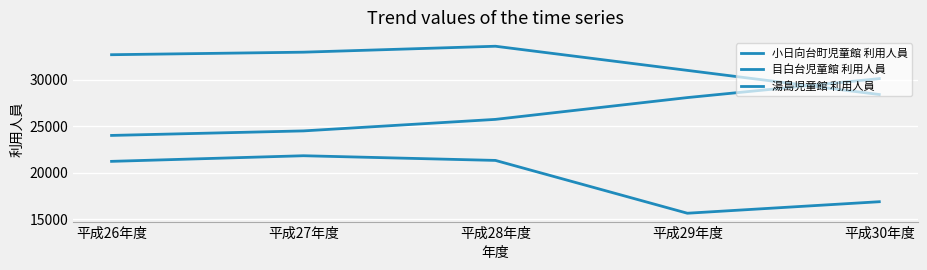

How many lines are shown in the chart?

3